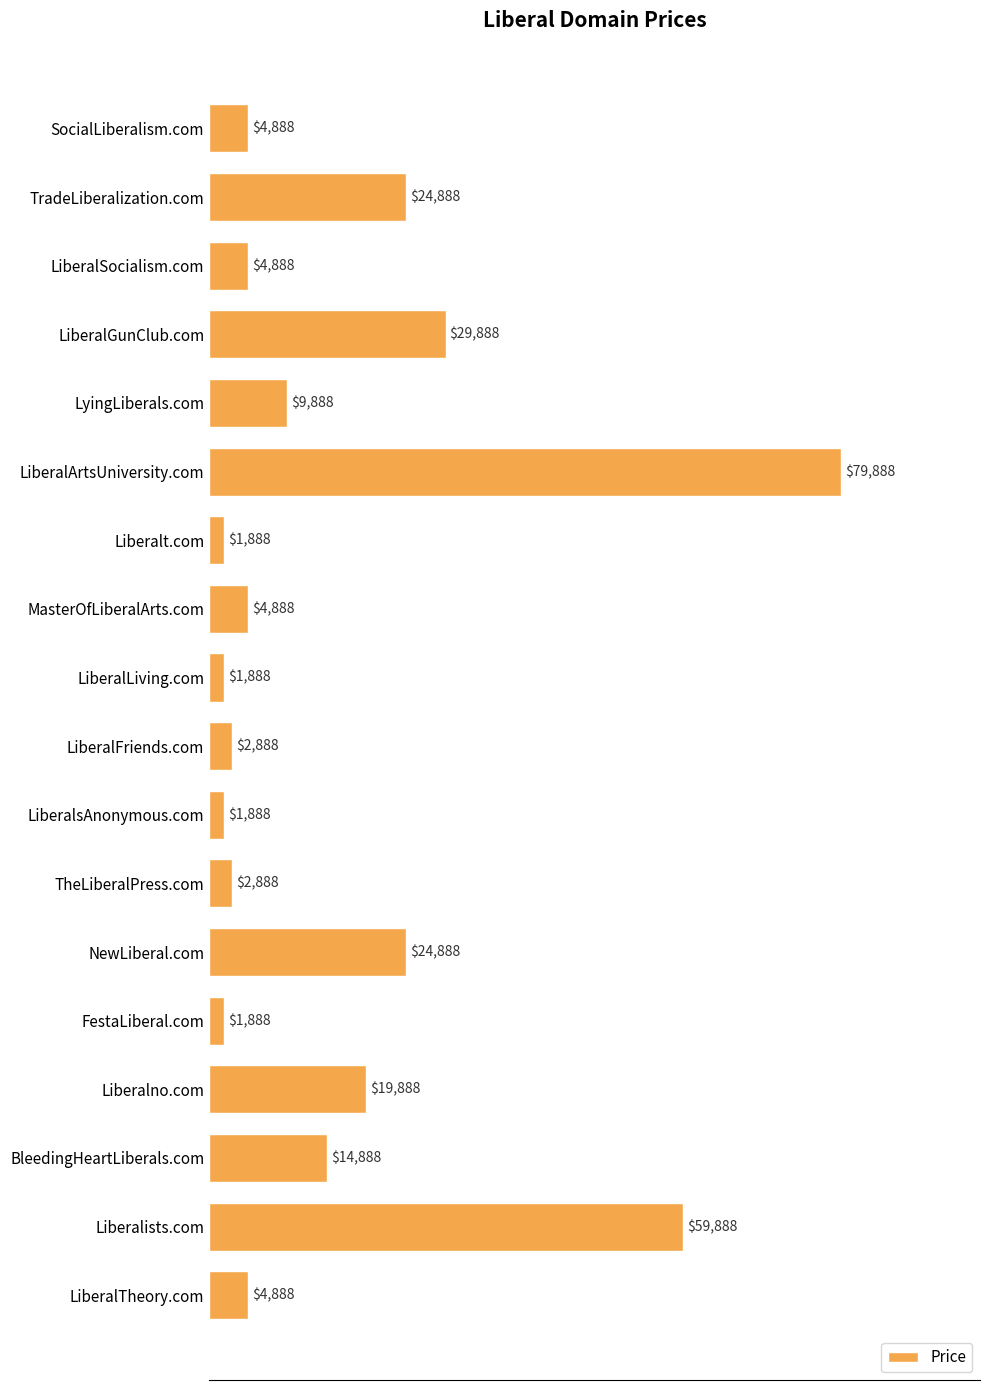

Is it true that the value at Liberalists.com is 59888?

True